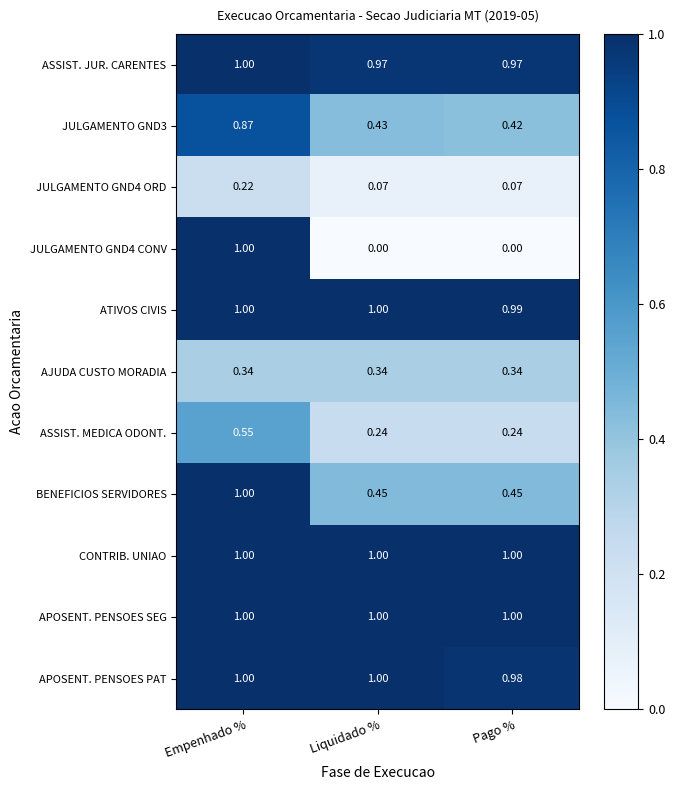

Is the value of ASSIST. JUR. CARENTES at Liquidado % greater than the value of JULGAMENTO GND3 at Liquidado %?

Yes